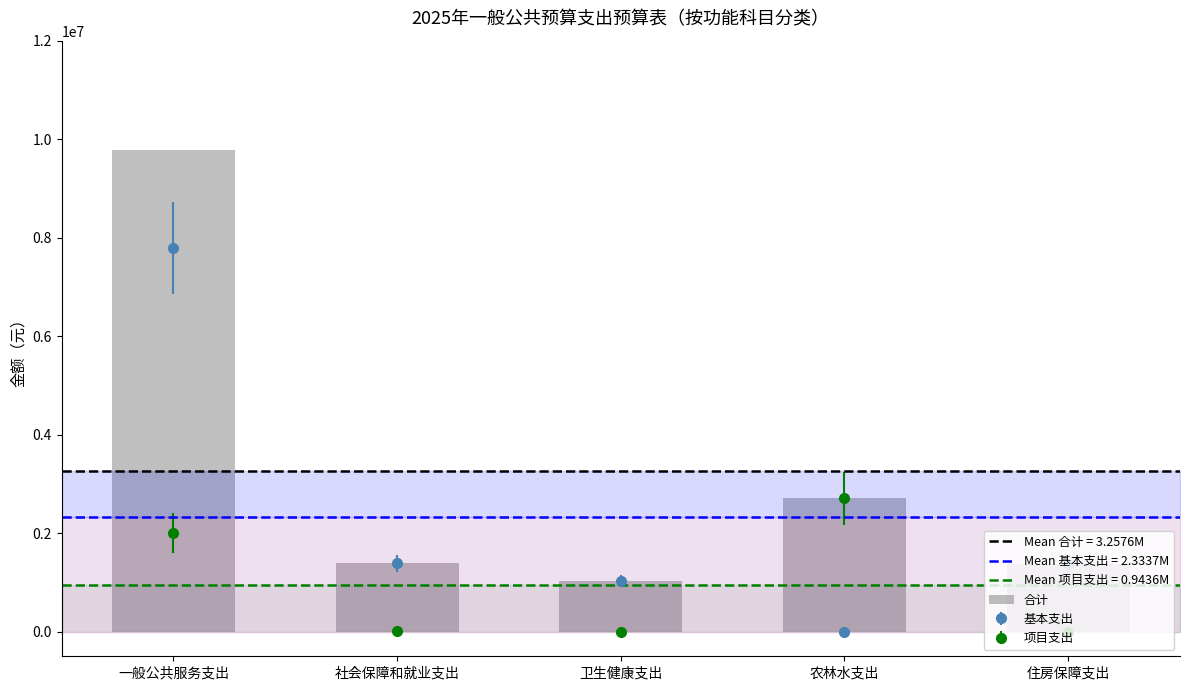

The chart shows a value of 1962999.8 at 住房保障支出. True or false?

False